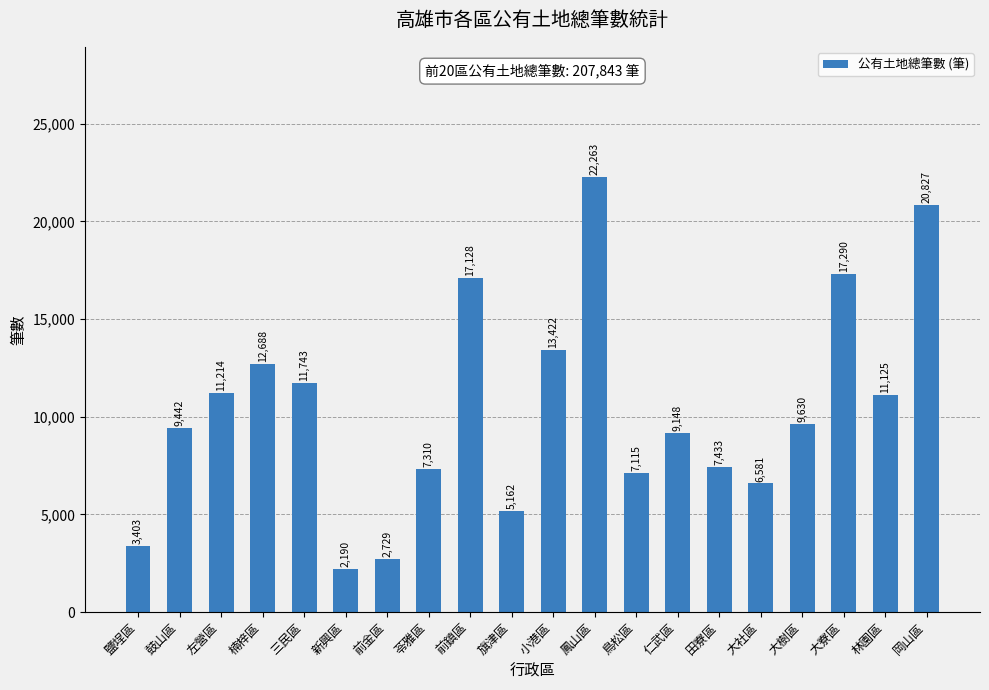

What position from the left is 岡山區?

20